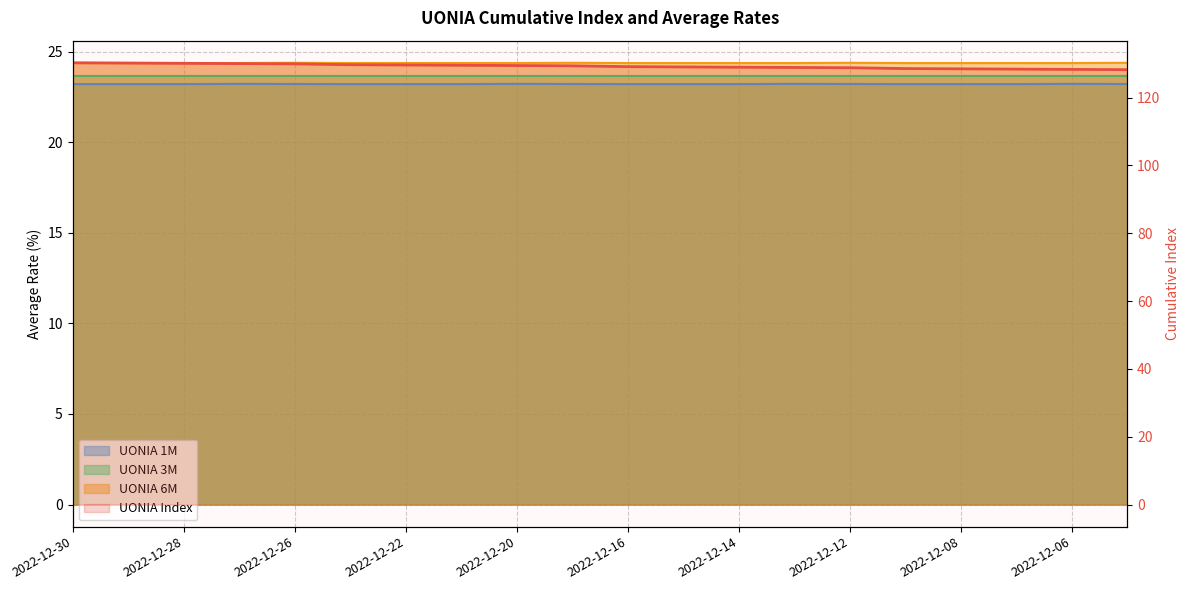

What is the maximum value shown in the chart?

130.3